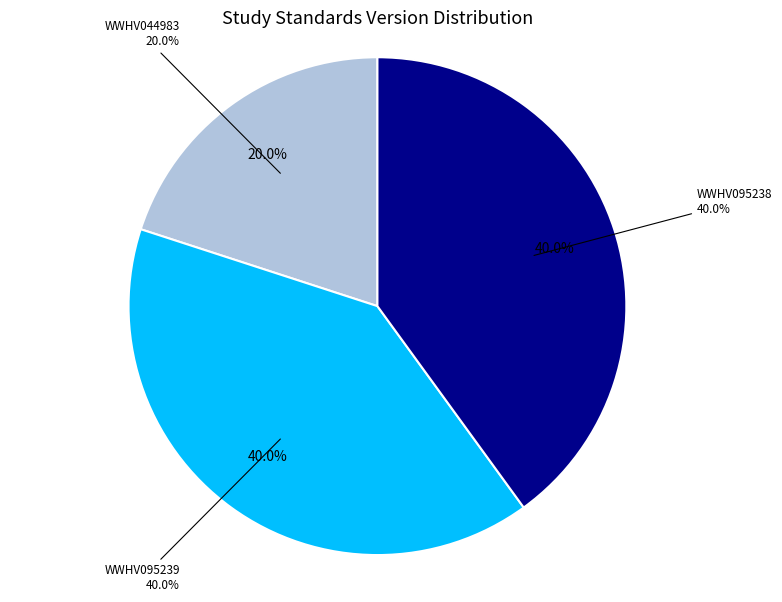

To the nearest percent, what is the difference between the largest and smallest slice percentages?

20%